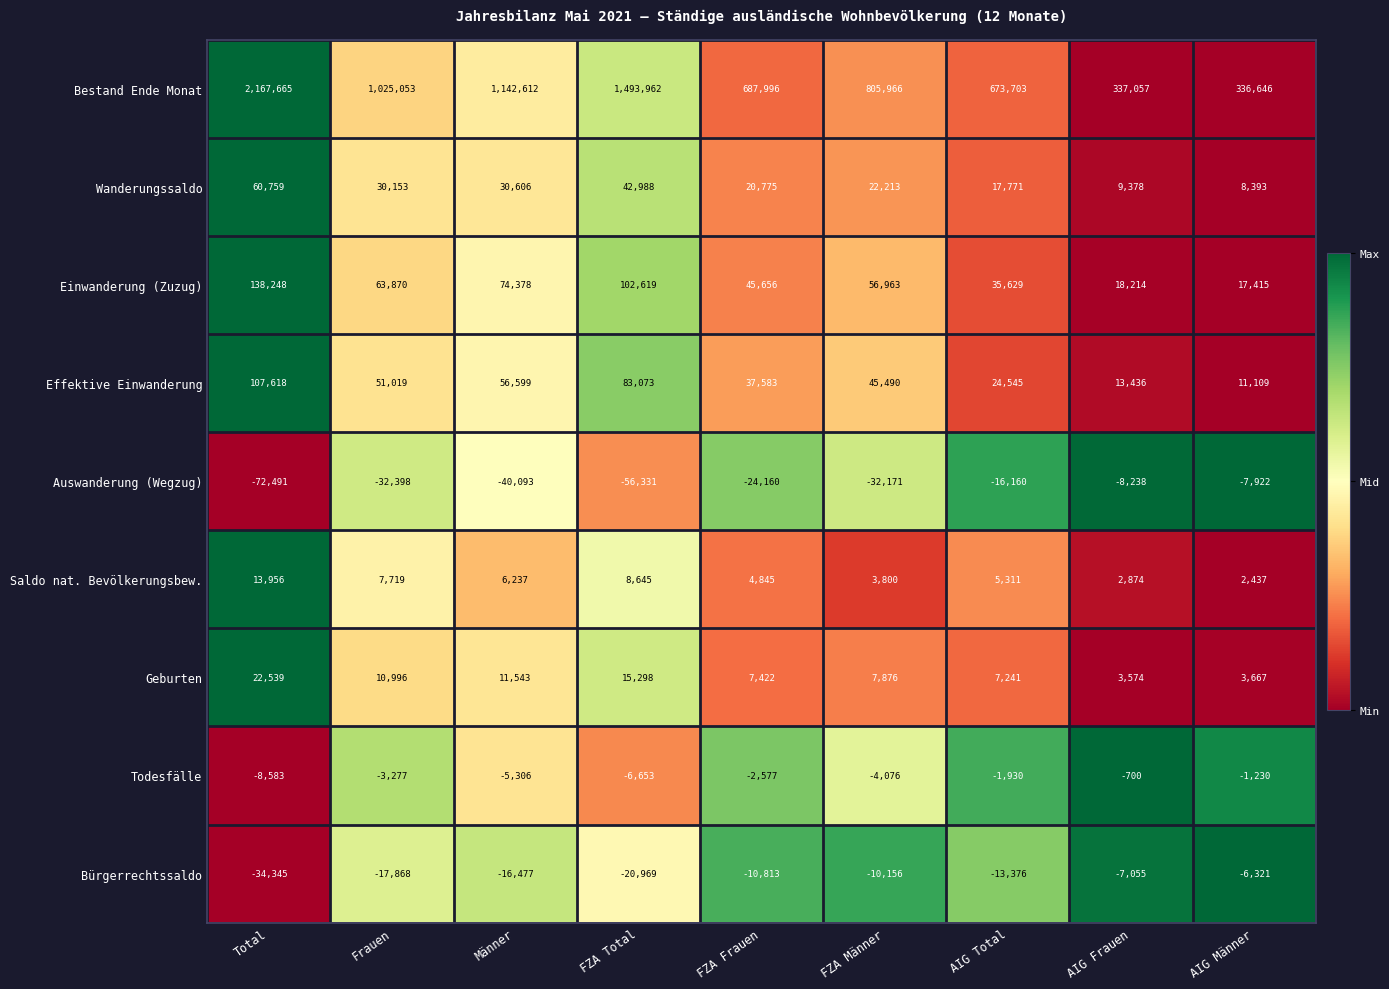

What is the spread (max minus min) of values at AIG Männer?

344568